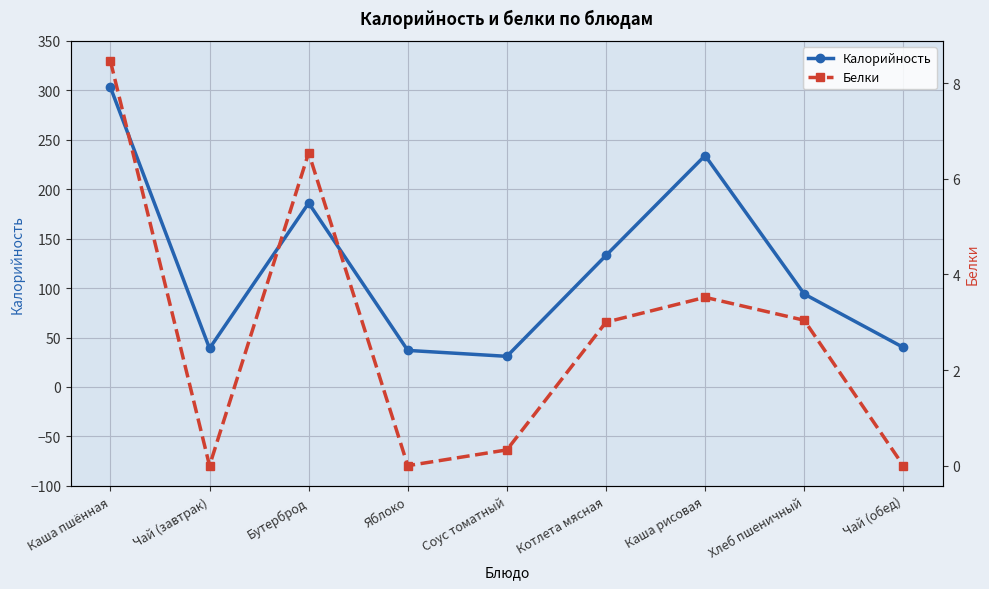

How many lines are shown in the chart?

2